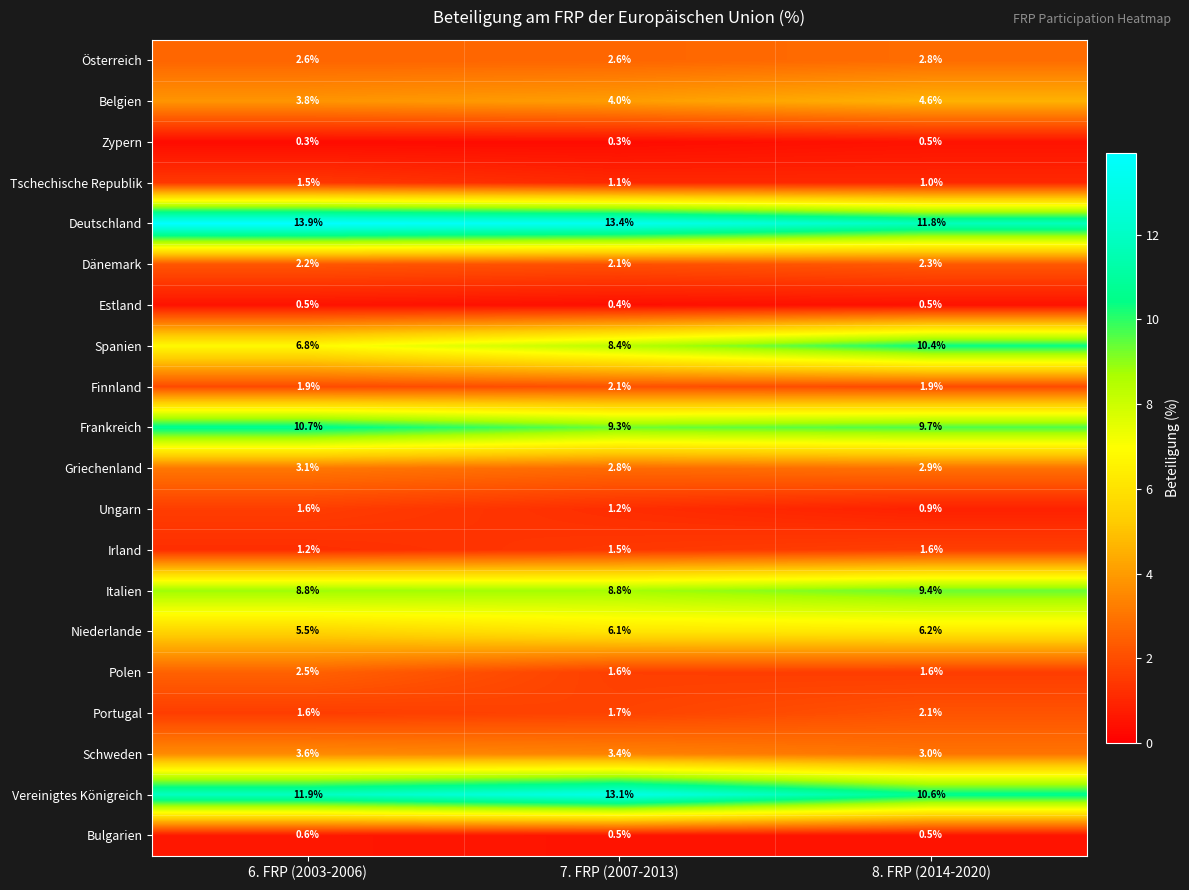

What is the average value of the Österreich series?

2.7